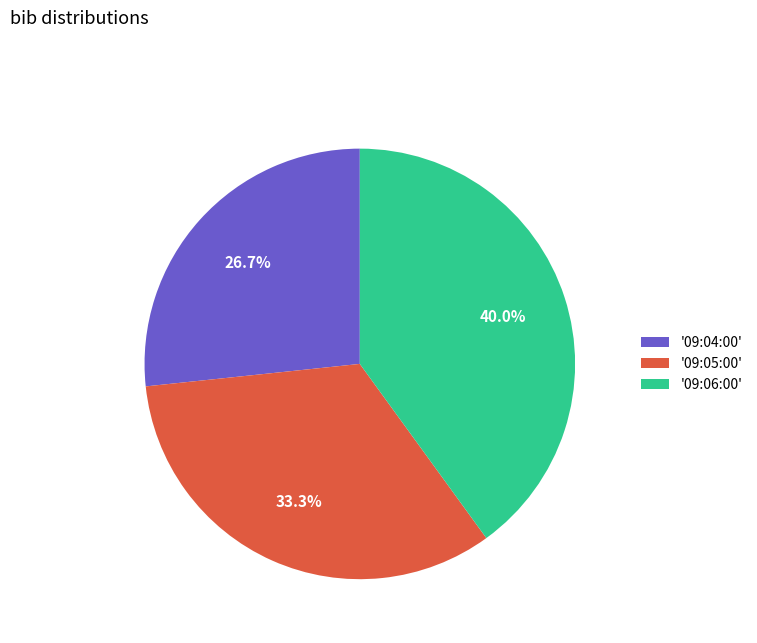

Rank the categories by value from lowest to highest.

'09:04:00', '09:05:00', '09:06:00'